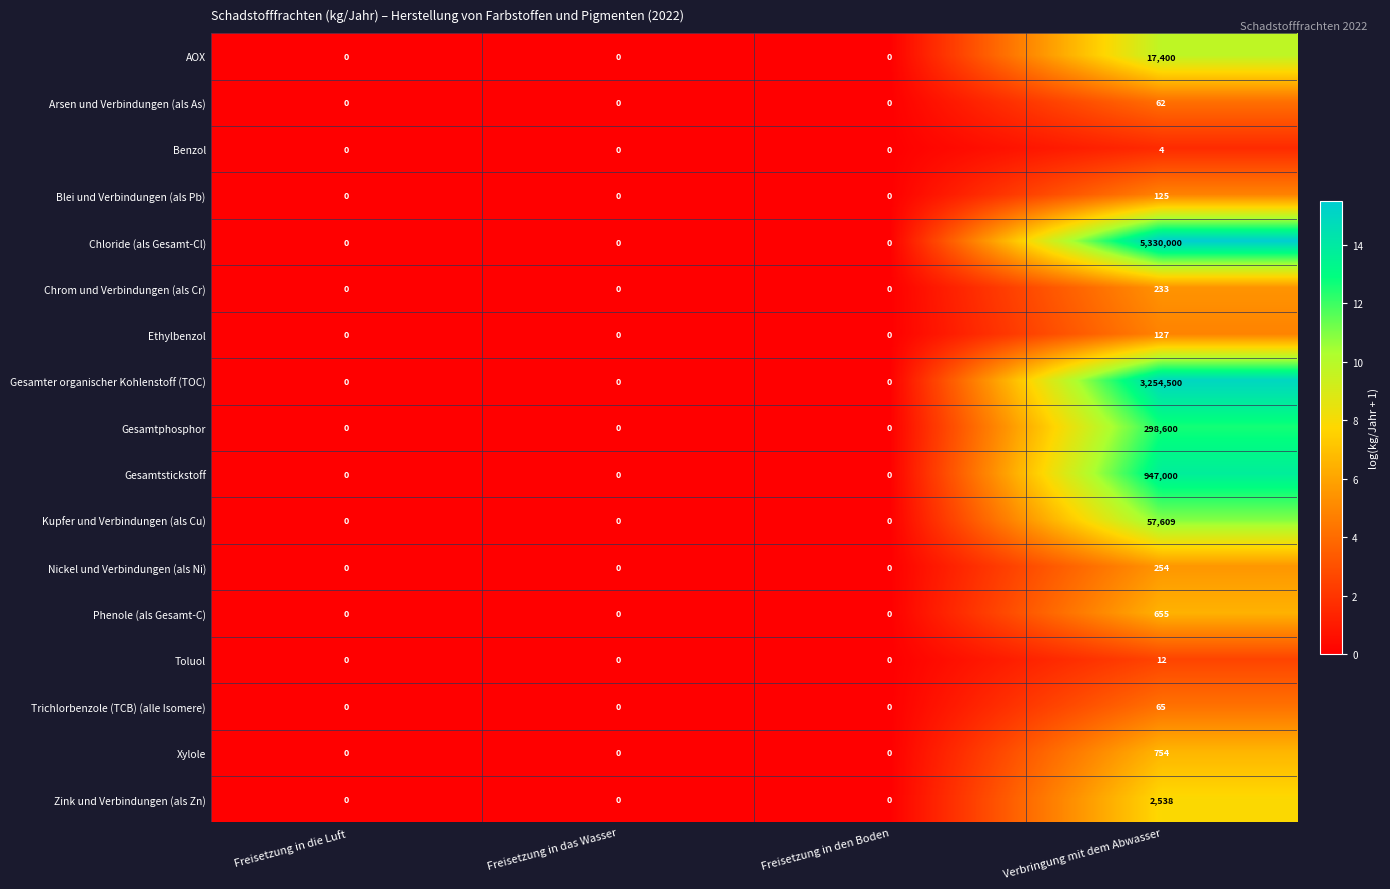

At which category is the sum across all series the highest?

Verbringung mit dem Abwasser